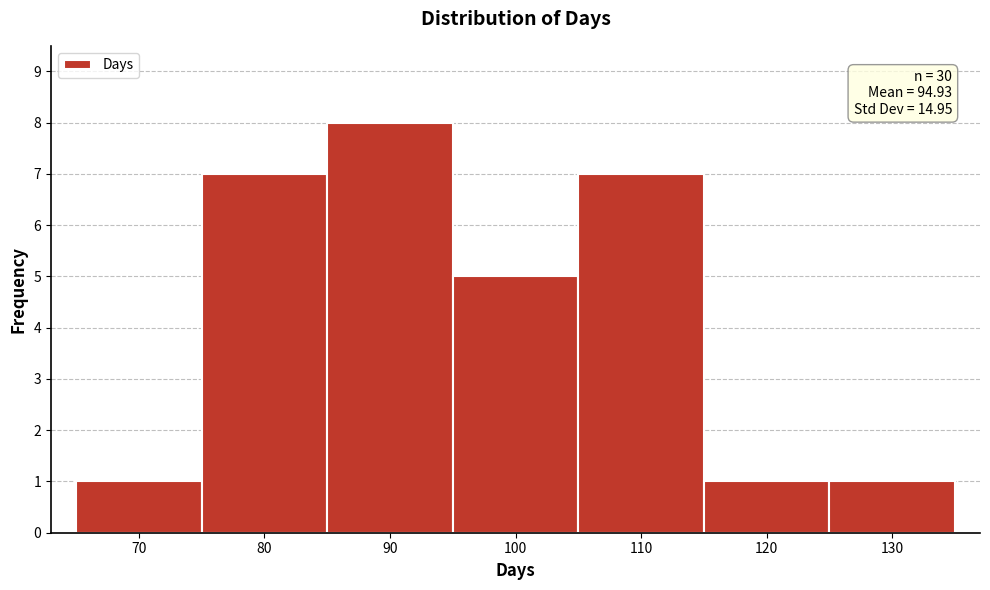

Which range on the x-axis has the tallest bar?

85 to 95